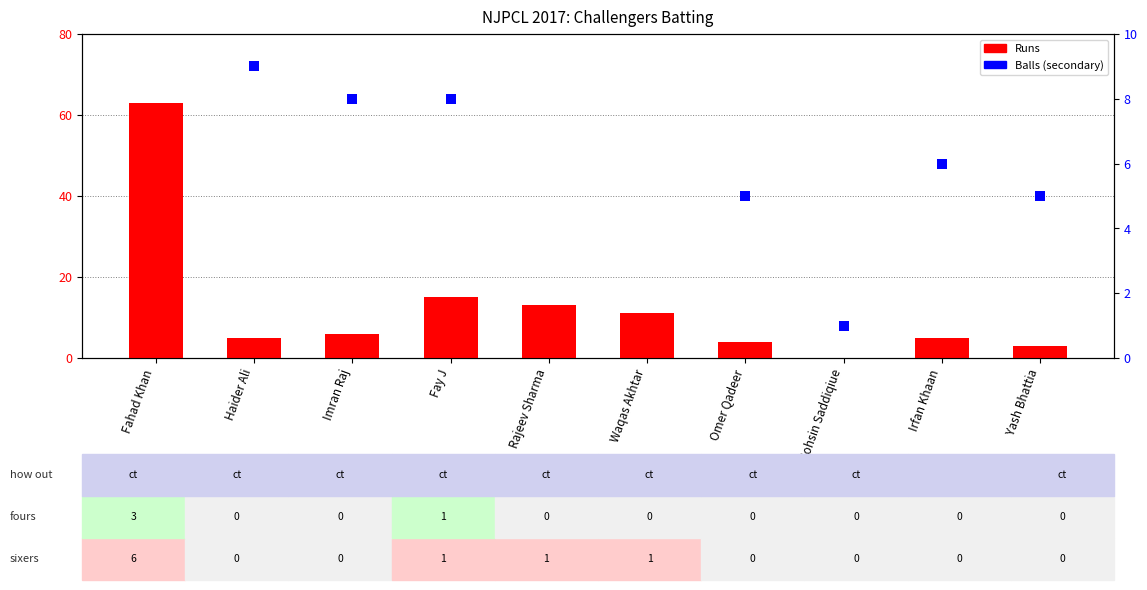

What is the total value across all series at Rajeev Sharma?

28